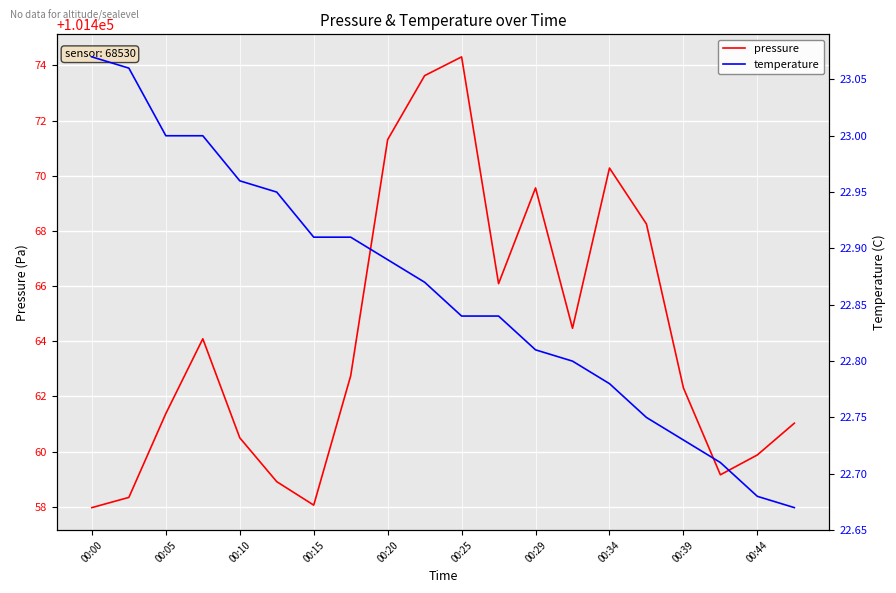

Which category has the highest value in the pressure series?

00:25